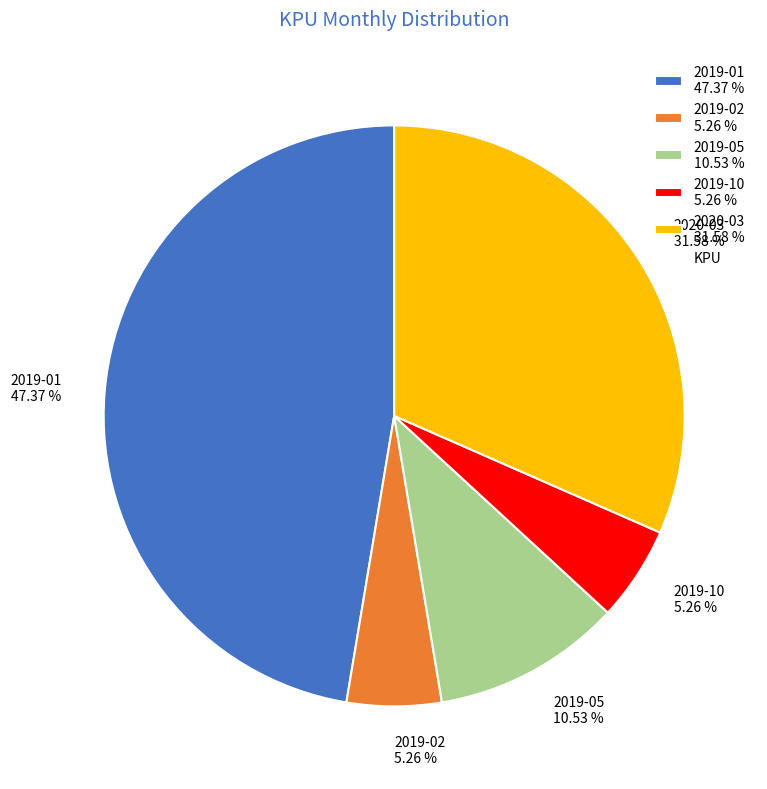

To the nearest percent, what portion does 2019-05 represent?

11%